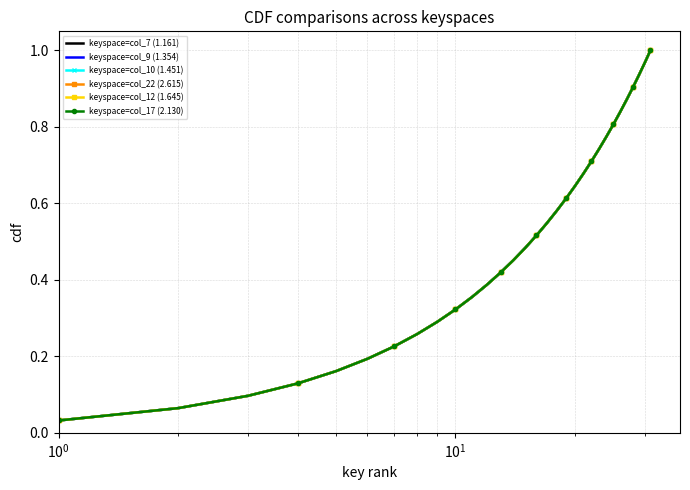

List the series in order of their peak value, highest first.

keyspace=col_7 (1.161), keyspace=col_9 (1.354), keyspace=col_10 (1.451), keyspace=col_22 (2.615), keyspace=col_12 (1.645), keyspace=col_17 (2.130)